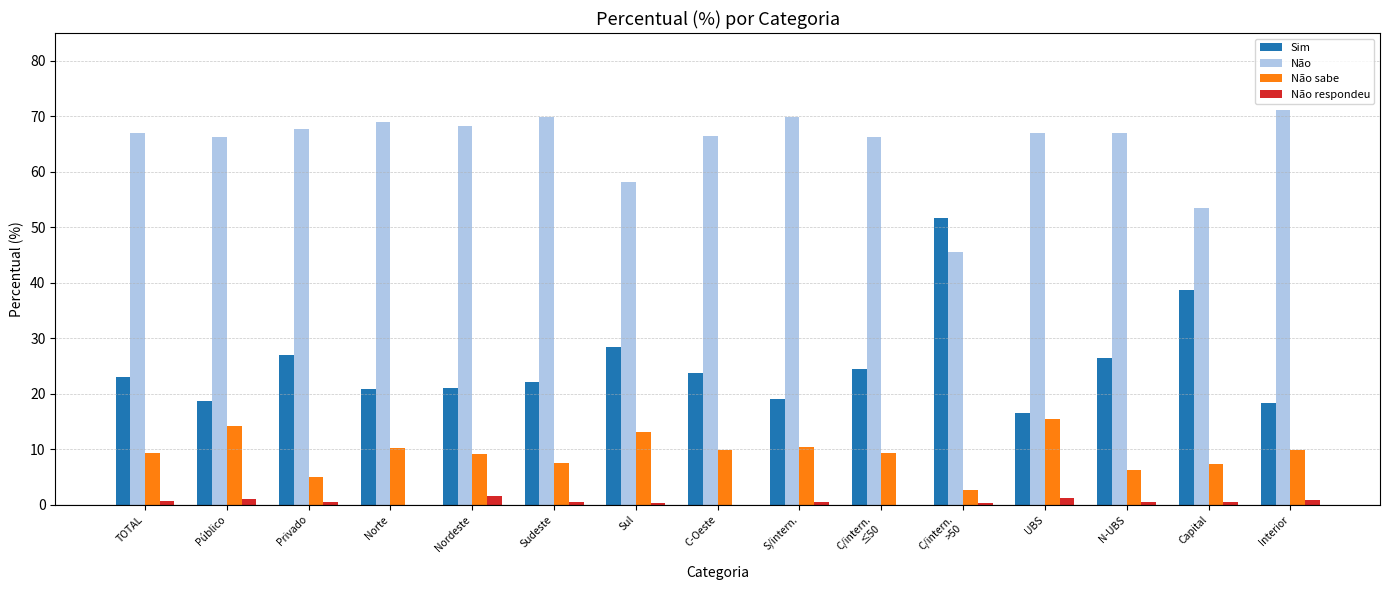

What is the total value across all series at N-UBS?

100.0